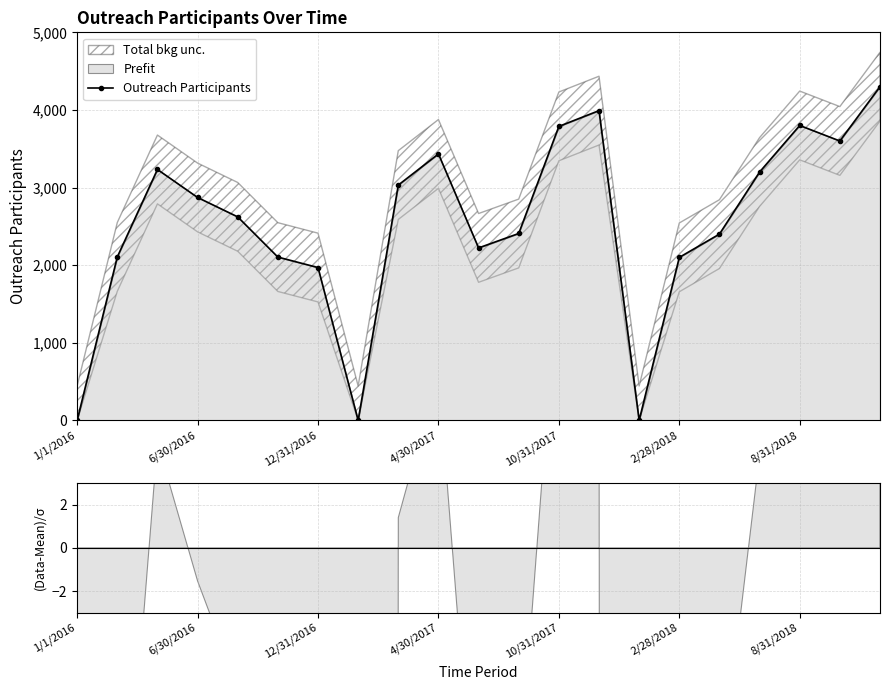

True or false: Outreach Participants has a value of 3800 at 8/31/2018.

True